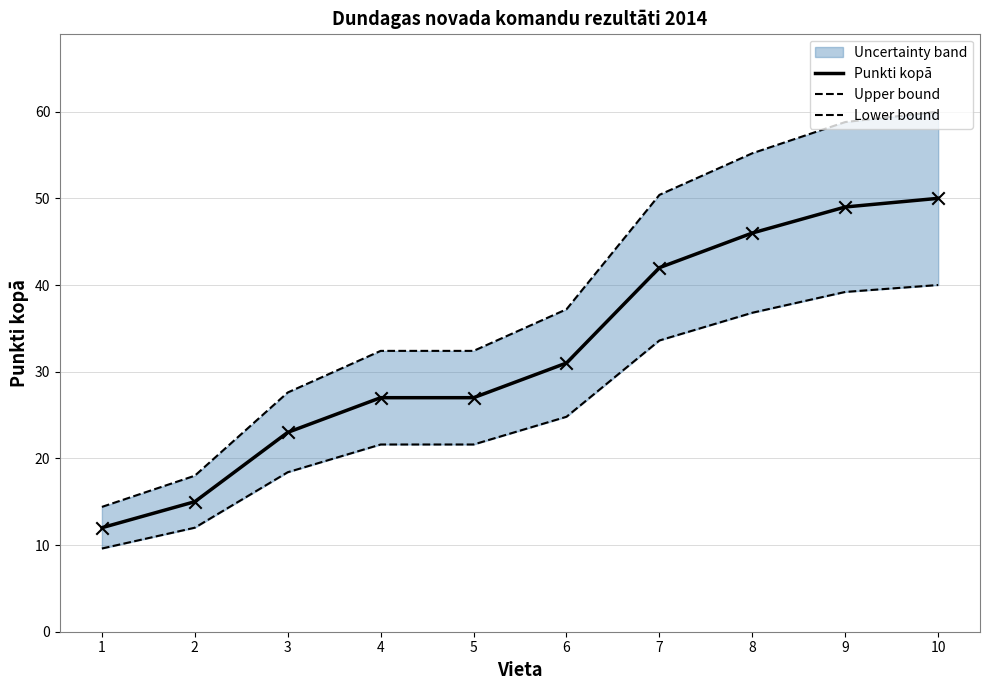

Which series has the largest Y range (max minus min)?

Upper bound